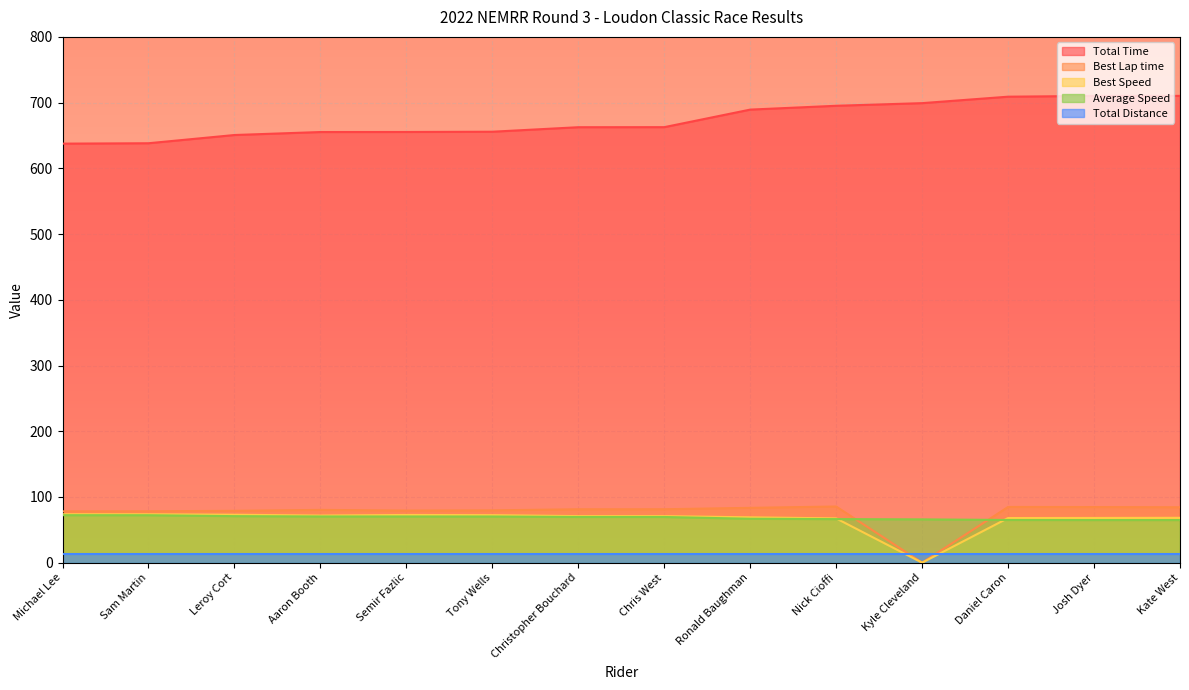

True or false: Best Speed has a value of -48.6 at Kyle Cleveland.

False